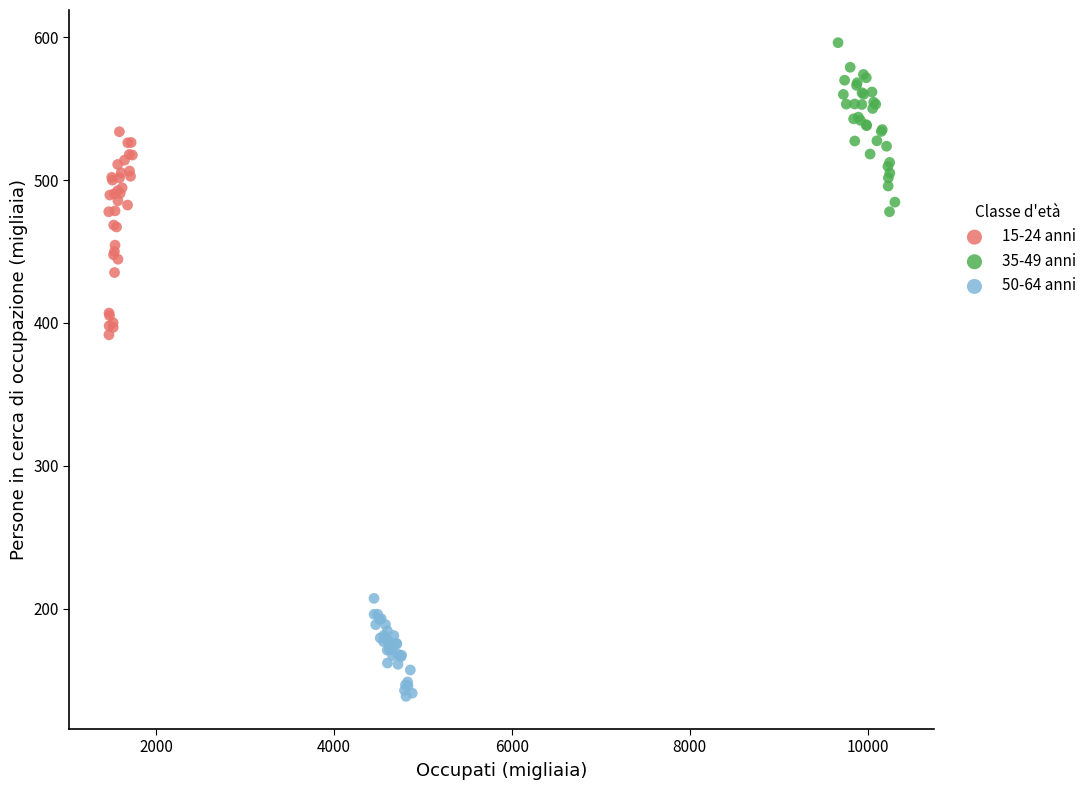

Which series reaches the maximum Y coordinate?

35-49 anni